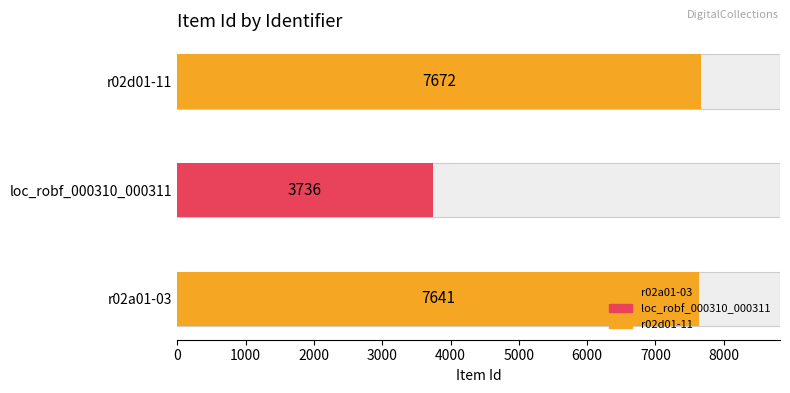

What is the label of the 2nd bar from the left?

loc_robf_000310_000311